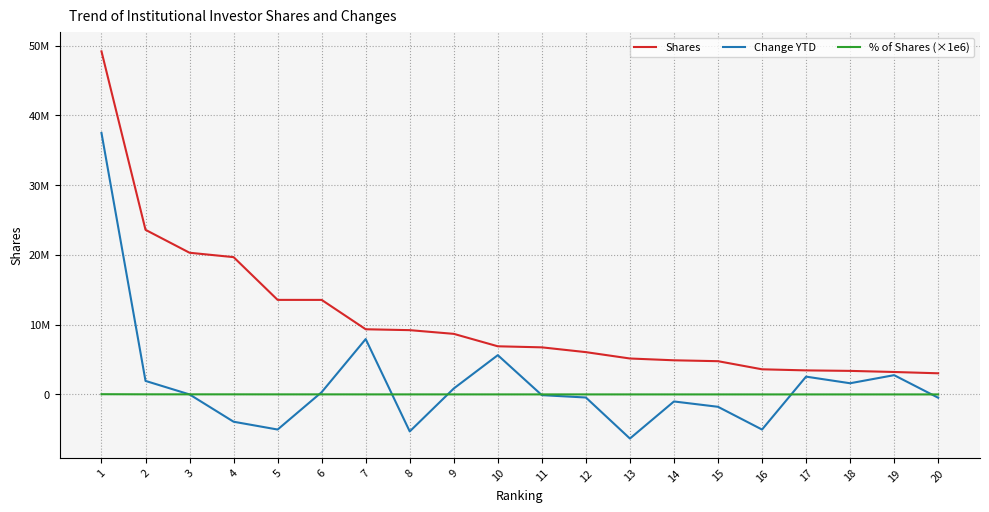

Does the chart have visible grid lines?

Yes